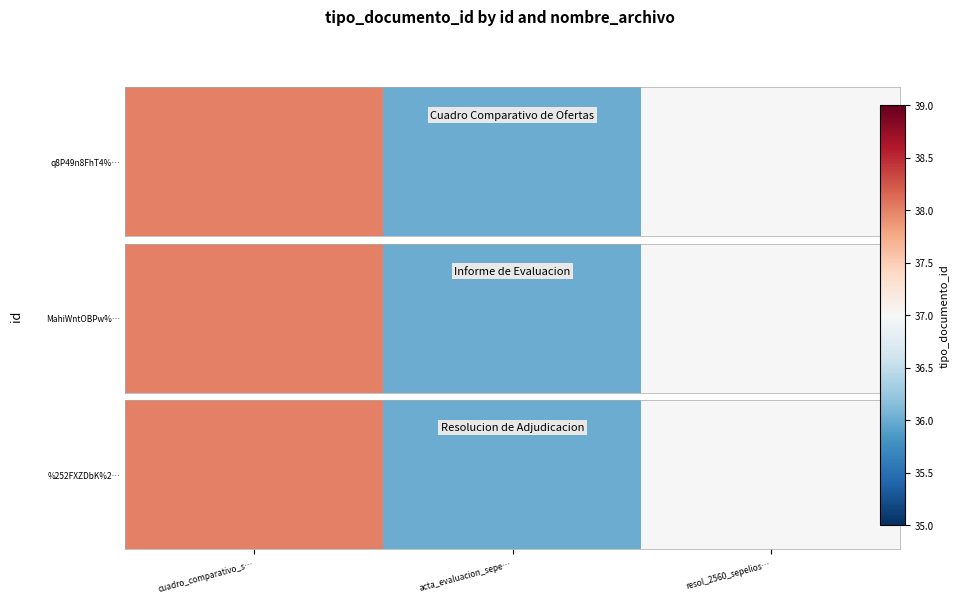

Rank the categories by value from lowest to highest.

acta_evaluacion_sepe…, resol_2560_sepelios…, cuadro_comparativo_s…